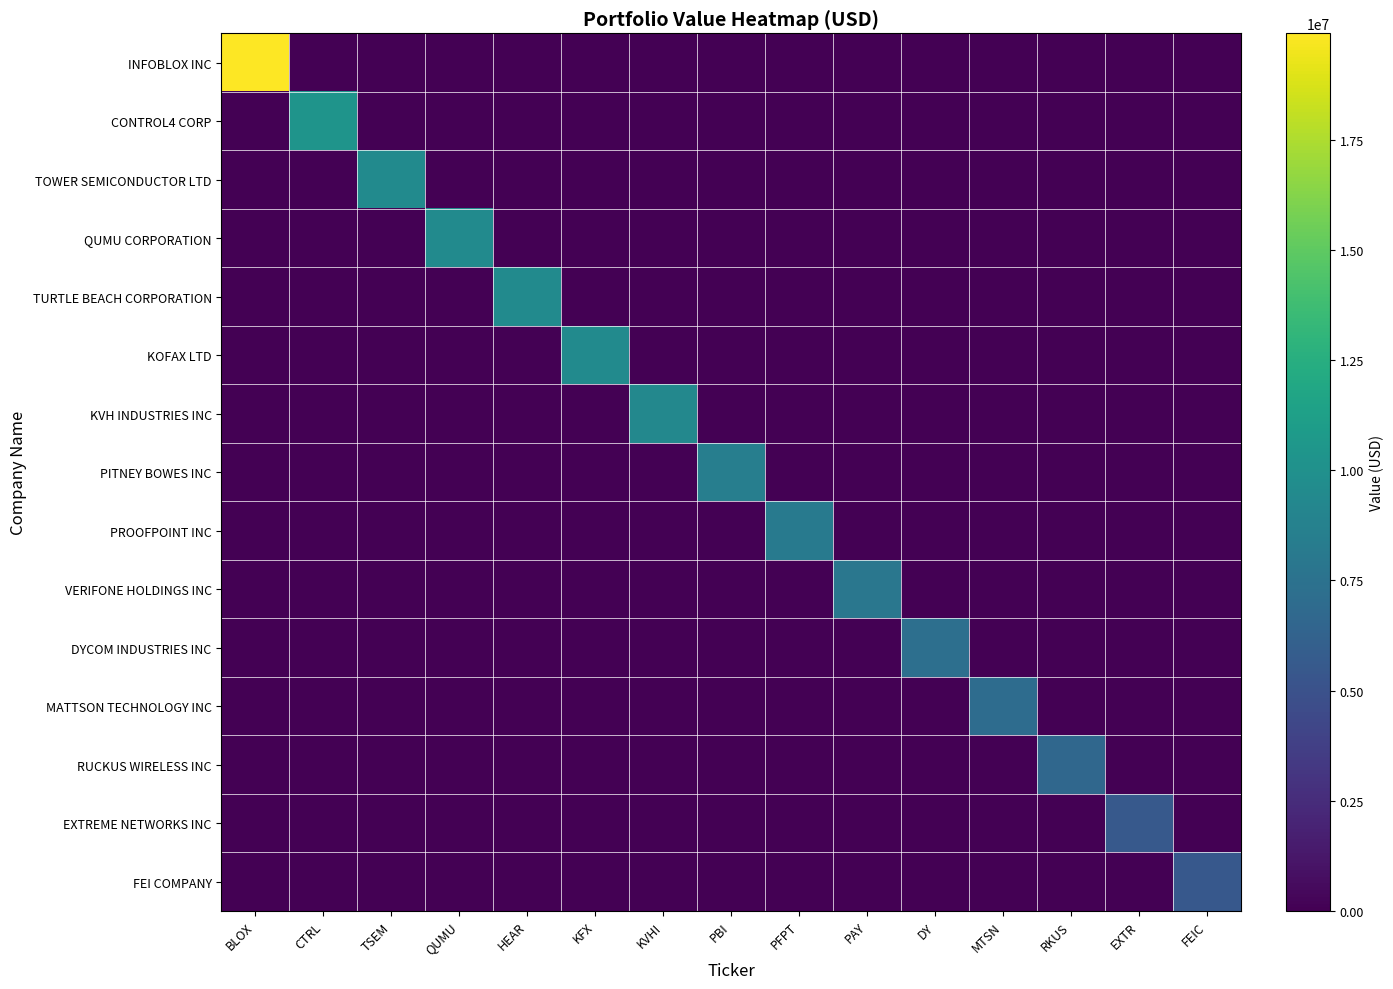

What is the spread (max minus min) of values at KVHI?

9331000